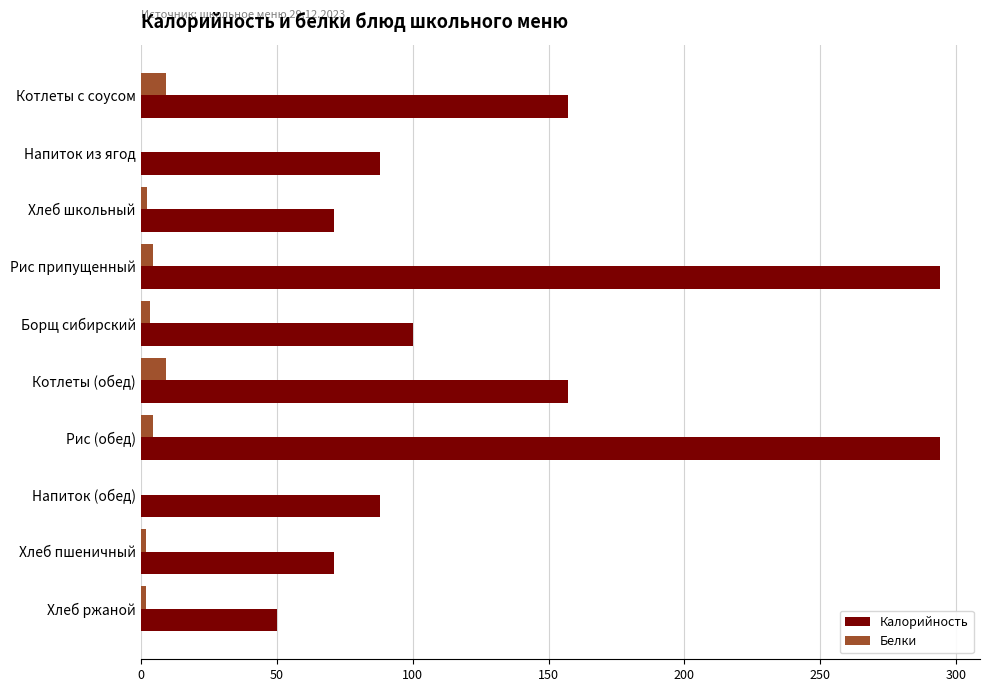

Between Рис припущенный and Напиток (обед), which series saw the biggest shift?

Калорийность